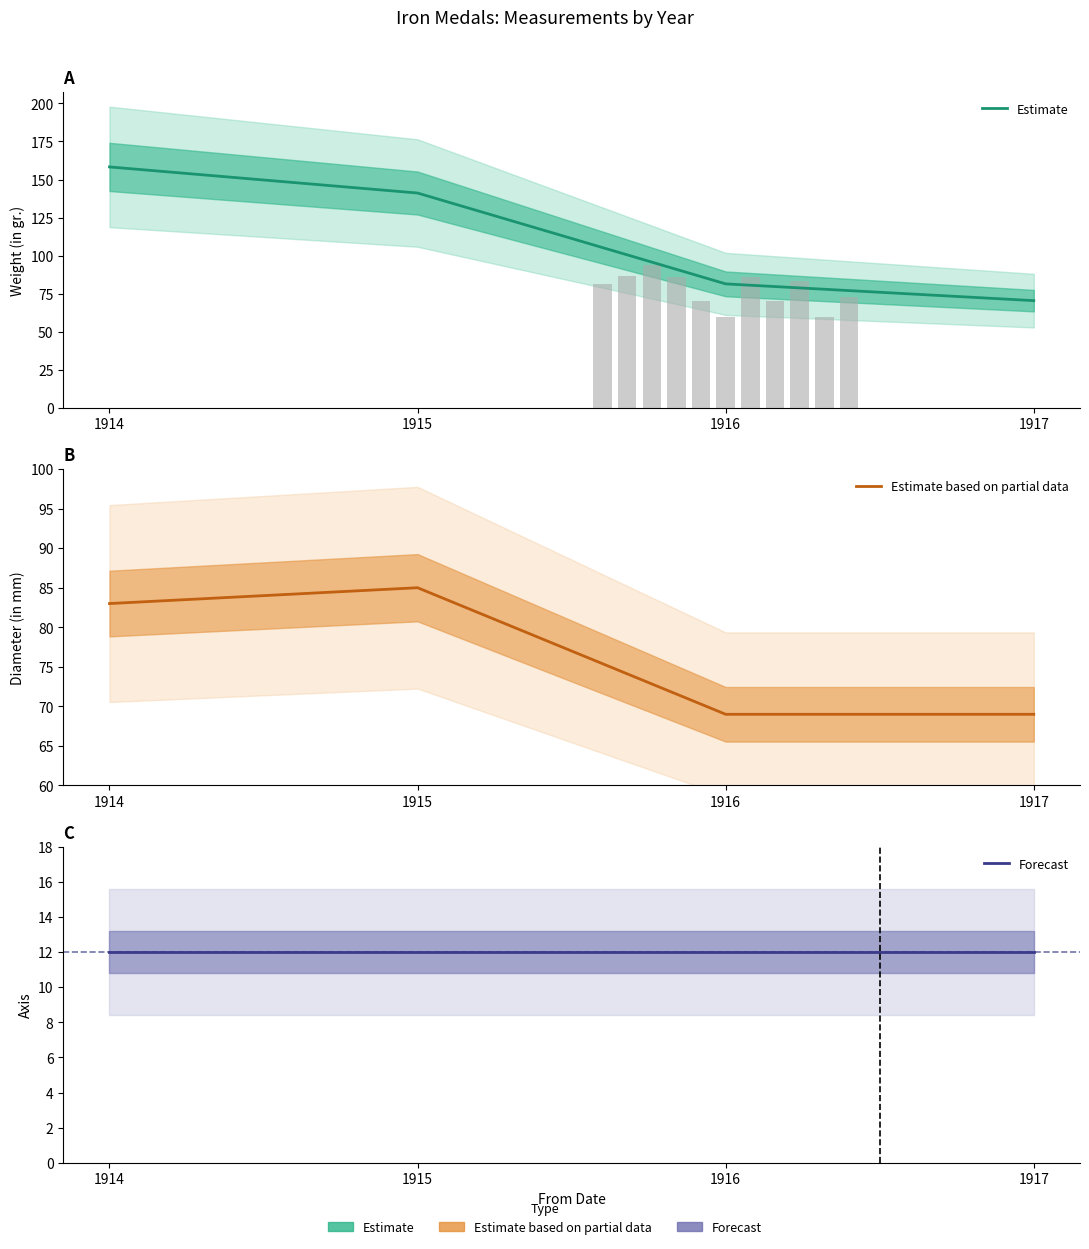

List the series in order of their overall mean, highest first.

Estimate, Estimate based on partial data, Forecast